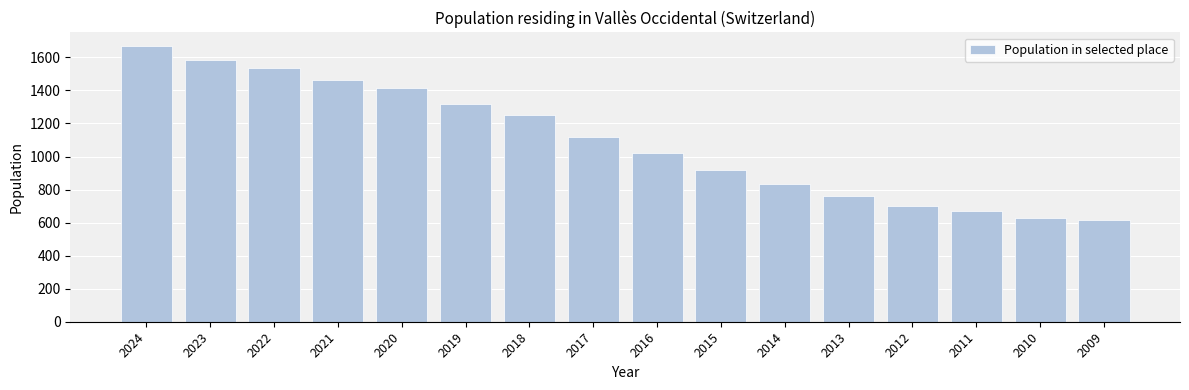

What is the ratio of the value at 2017 to the value at 2010?

1.8